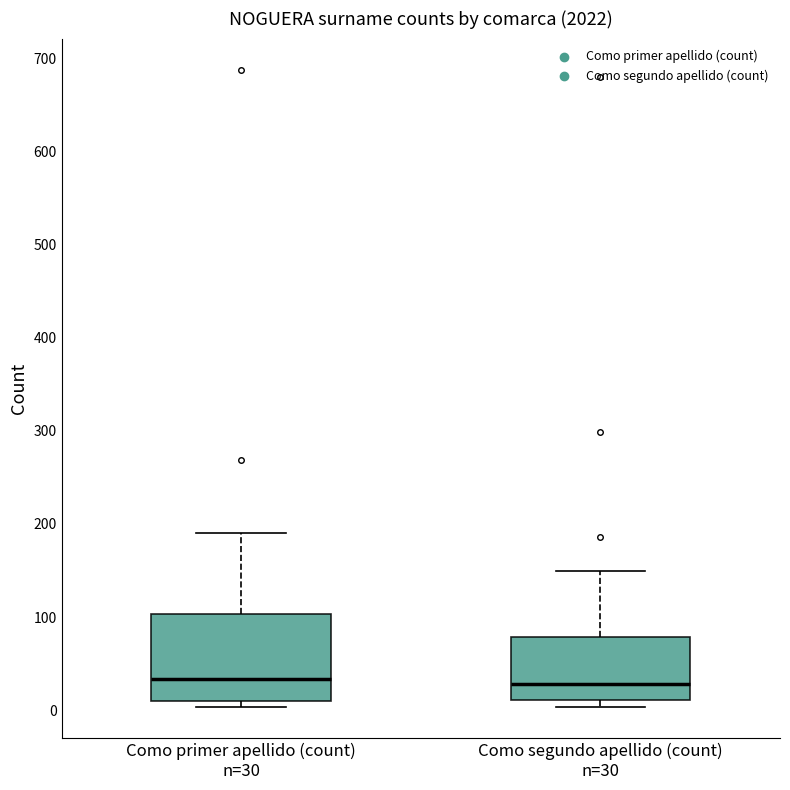

Where is the lower edge of the box for Como primer apellido (count) n=30 on the y-axis? The values are not printed on the chart, so give them approximately, as read against the axis.

10